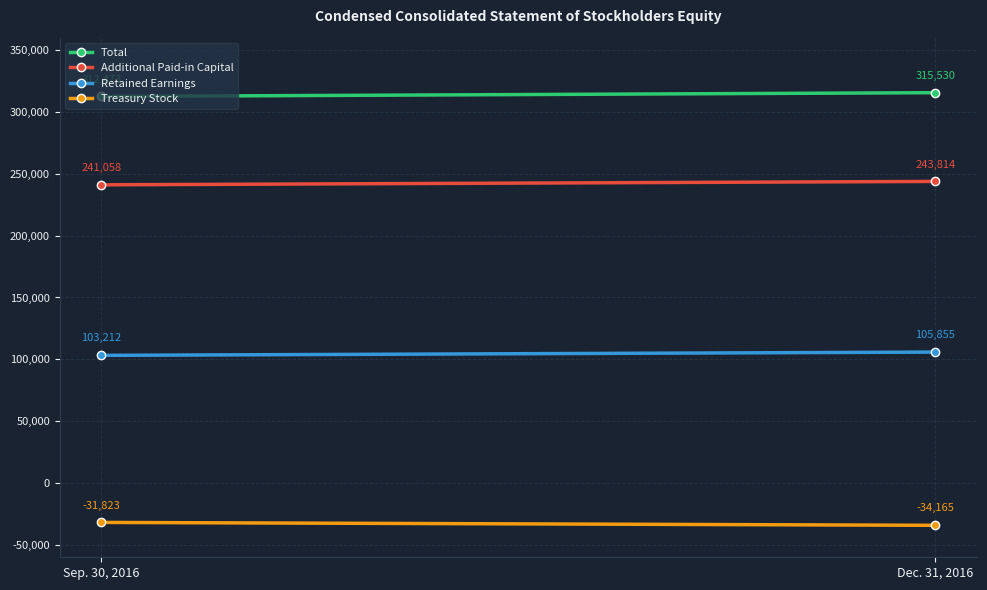

At which label does Total reach its minimum?

Sep. 30, 2016